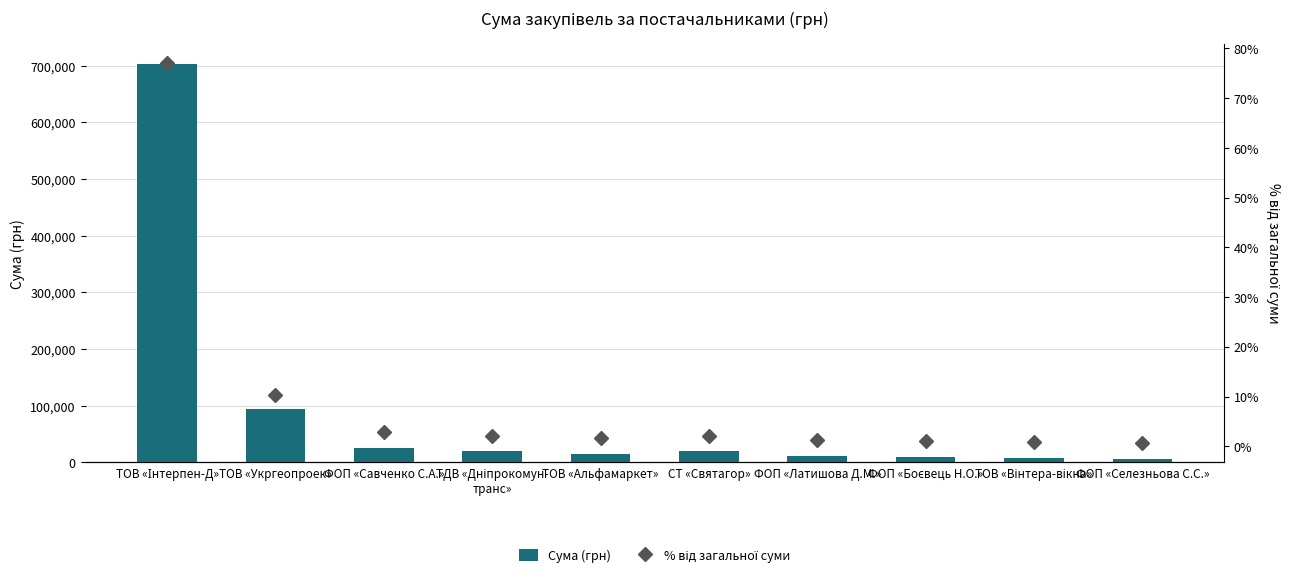

What is the sum of the Сума (грн) values at ТОВ «Укргеопроек» and ТОВ «Альфамаркет»?

109271.3